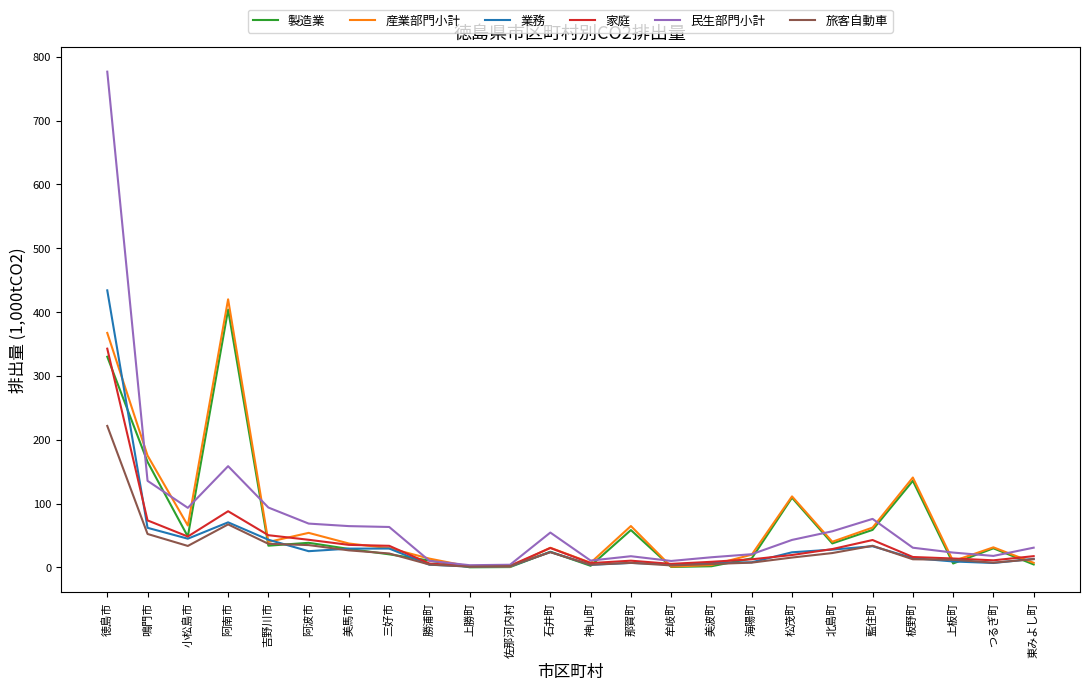

The 製造業 series shows 163.2 at 松茂町. True or false?

False